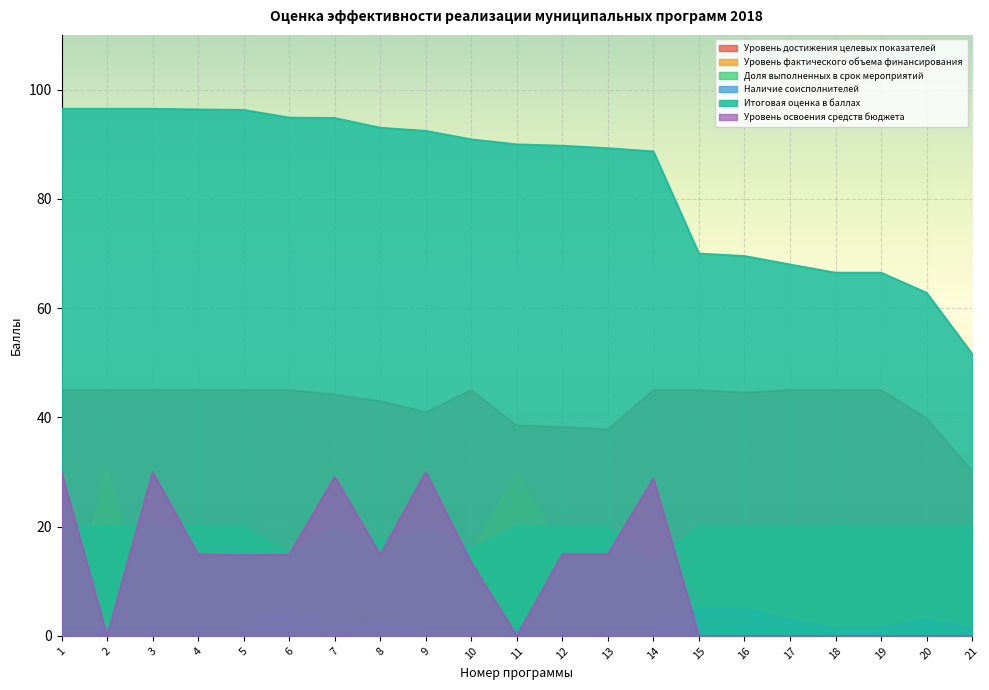

At 5, list the series in order from largest to smallest.

Итоговая оценка в баллах, Уровень достижения целевых показателей, Доля выполненных в срок мероприятий, Уровень фактического объема финансирования, Уровень освоения средств бюджета, Наличие соисполнителей